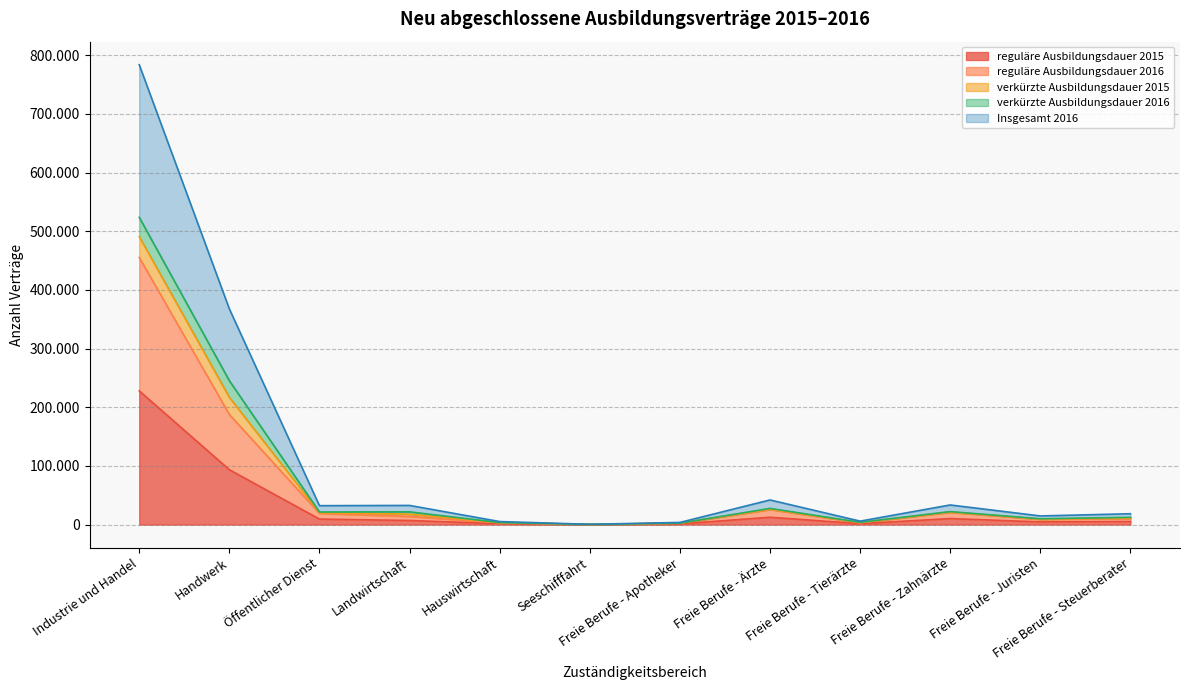

True or false: reguläre Ausbildungsdauer 2015 and Insgesamt 2016 intersect in this chart.

False